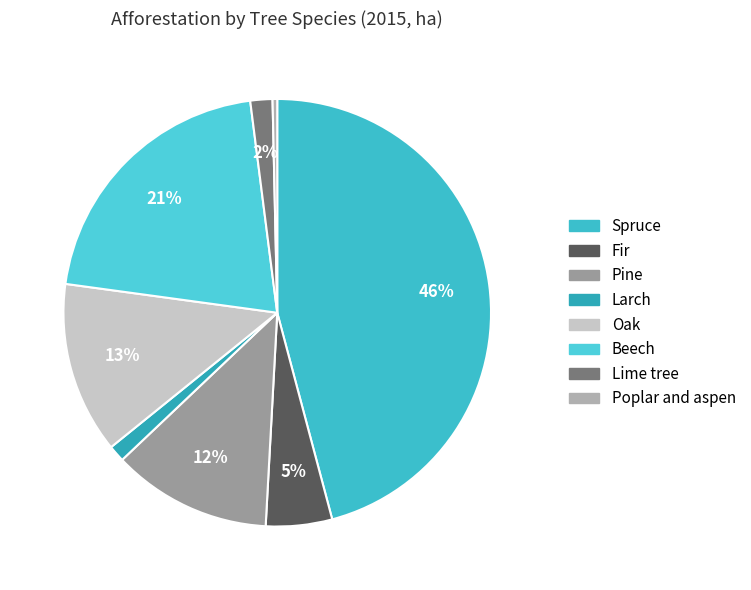

What is the largest slice in the pie chart?

Spruce